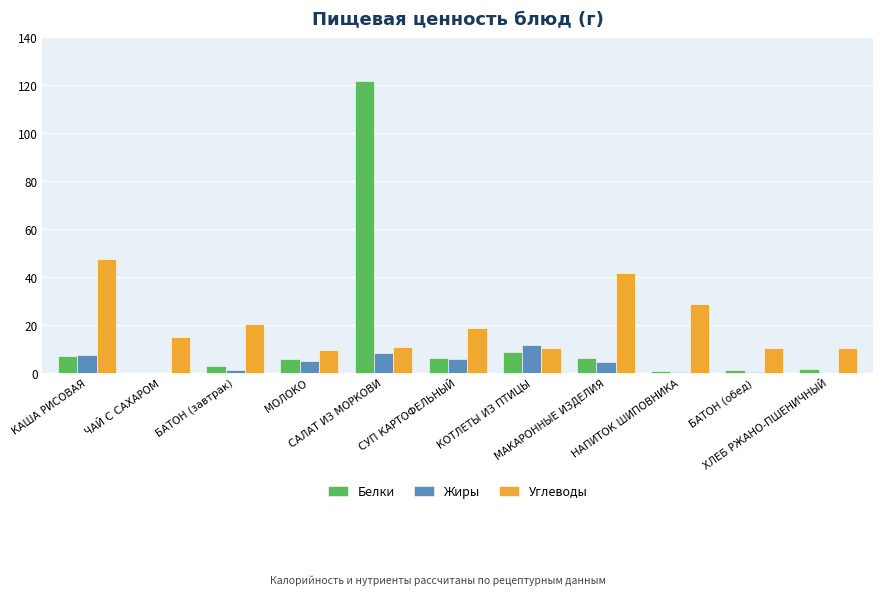

What is the maximum value shown in the chart?

121.9